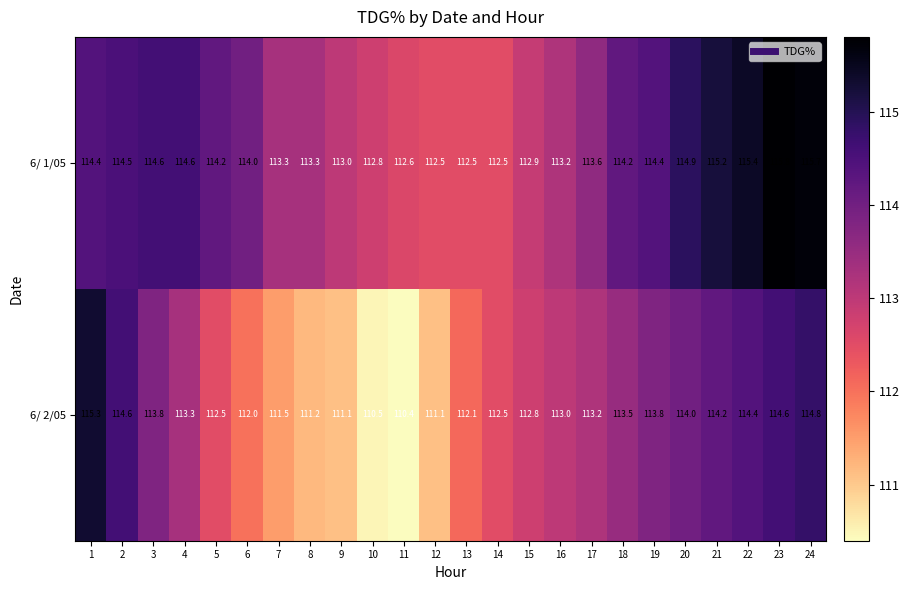

Which category has the lowest value across all series?

11